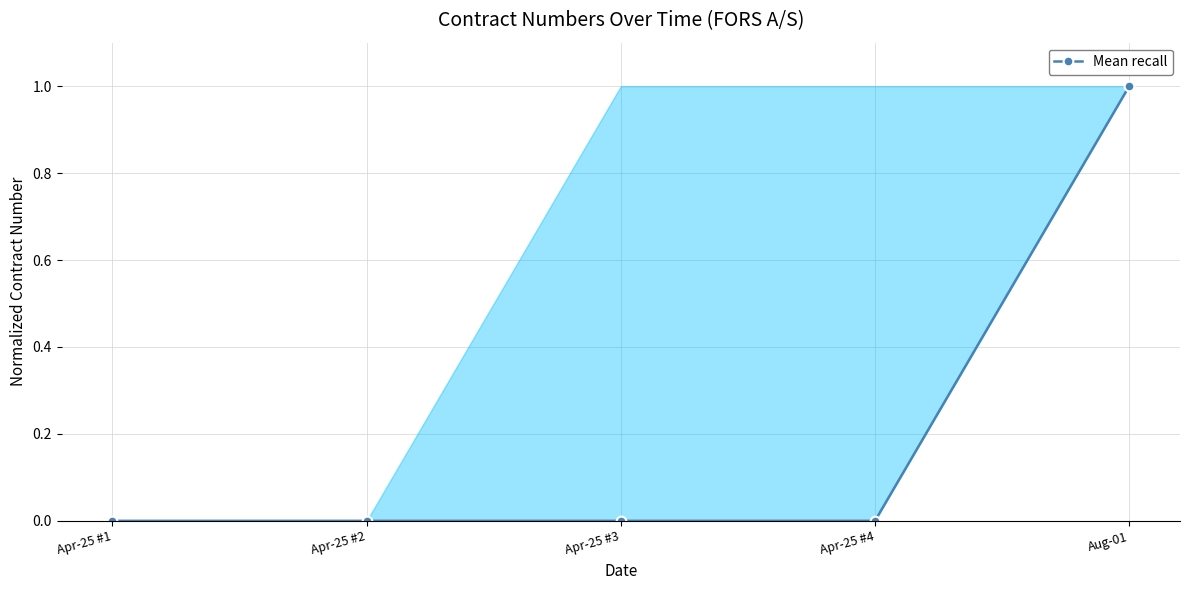

What is the difference between the maximum and minimum values?

1.0